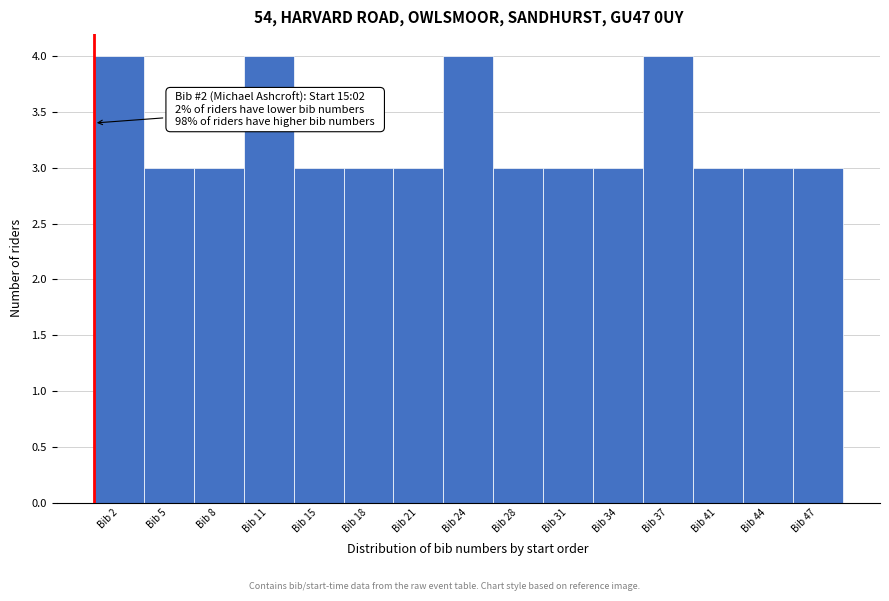

Reading right to left, transcribe all the data shown in this chart.

3	3	3	4	3	3	3	4	3	3	3	4	3	3	4